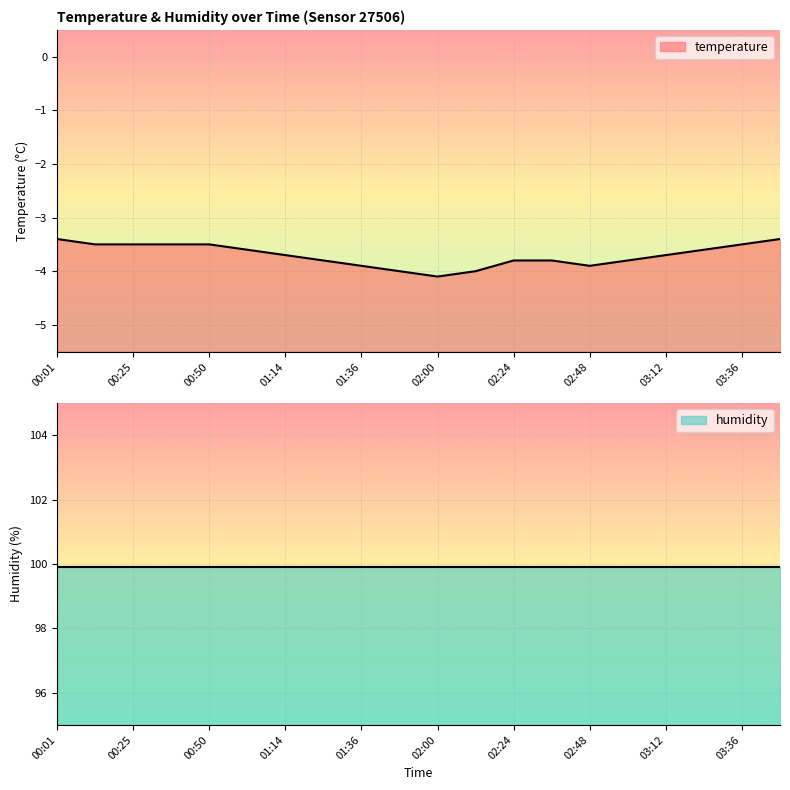

List the labels in order of value, smallest first.

02:00, 01:48, 02:12, 01:36, 02:48, 01:26, 02:24, 02:36, 03:00, 01:14, 03:12, 01:02, 03:24, 00:13, 00:25, 00:37, 00:50, 03:36, 00:01, 03:48